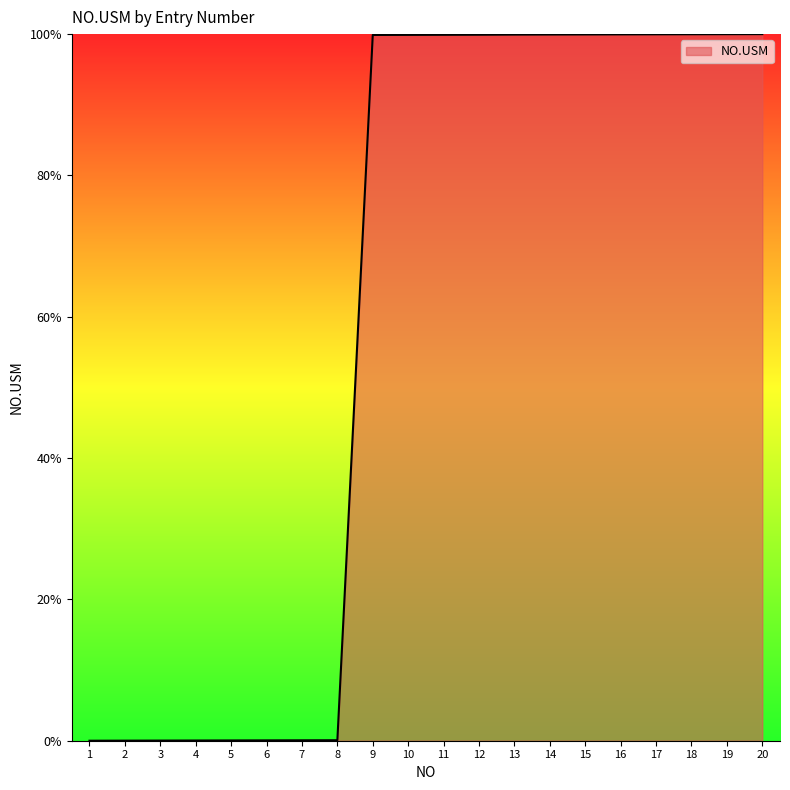

What is the sum of the values at 6 and 5?

0.1